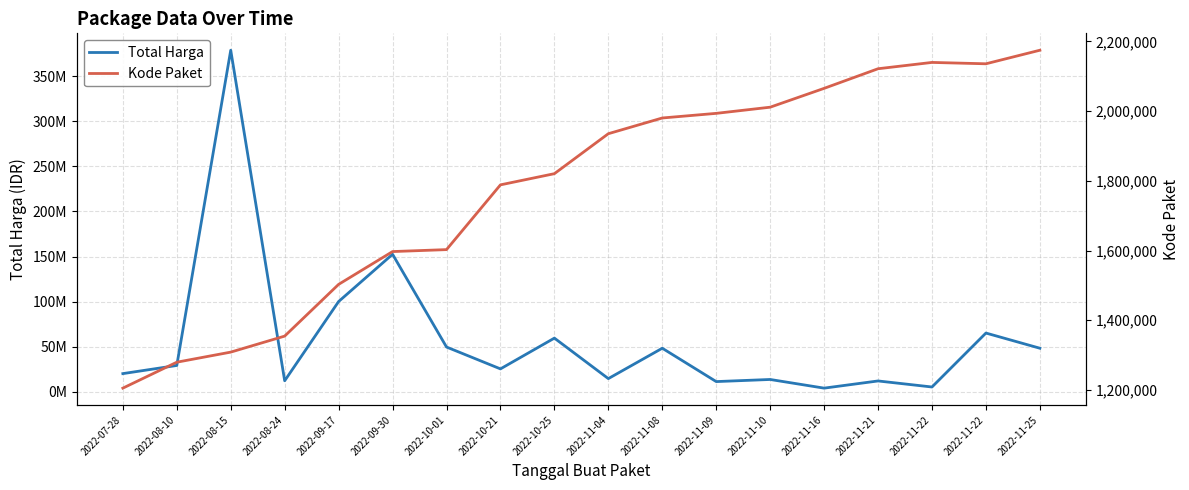

What is the label of the 12th point from the right?

2022-10-01